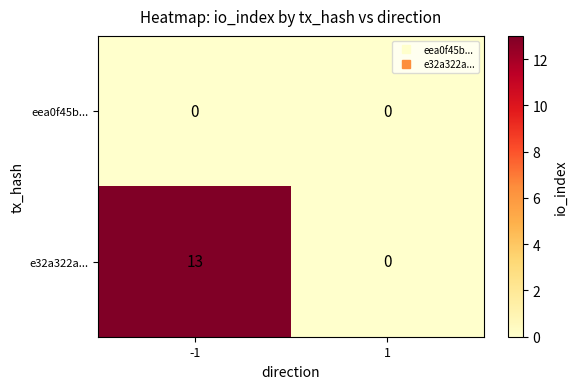

What is the difference between the highest and lowest values at -1?

13